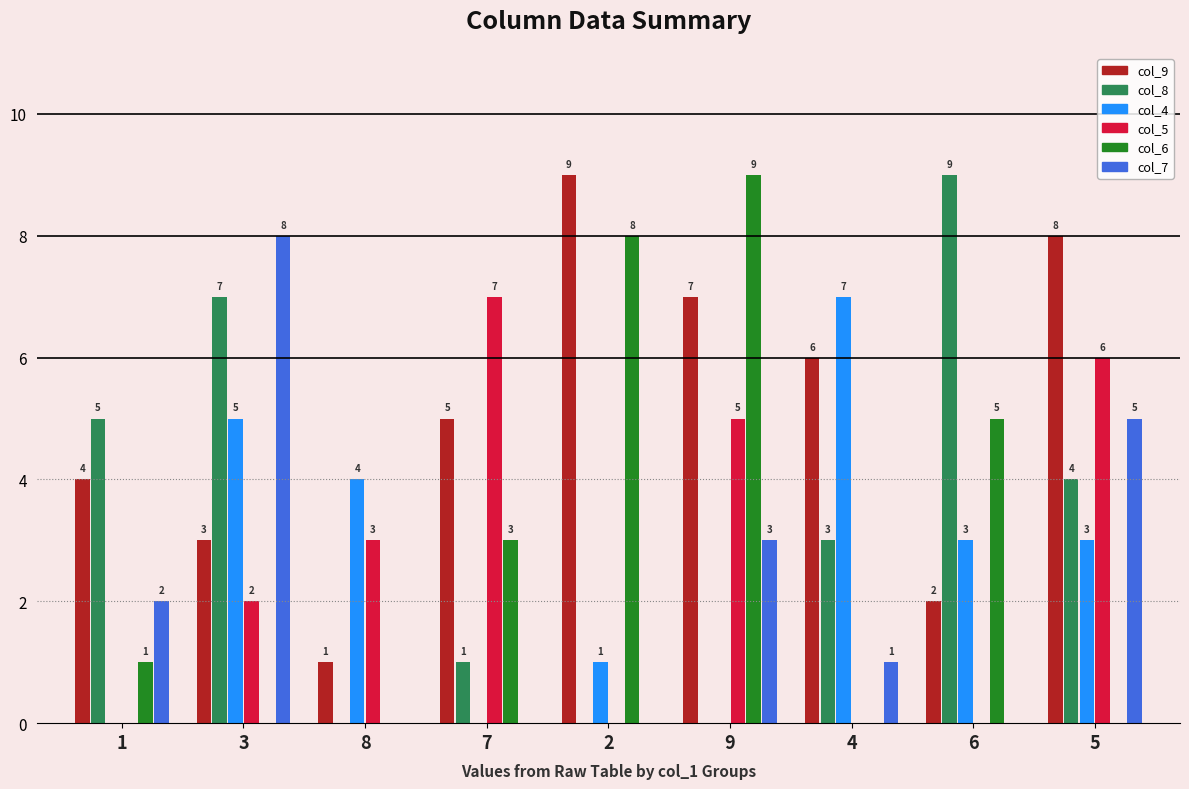

How many col_8 values are between 0 and 5?

7